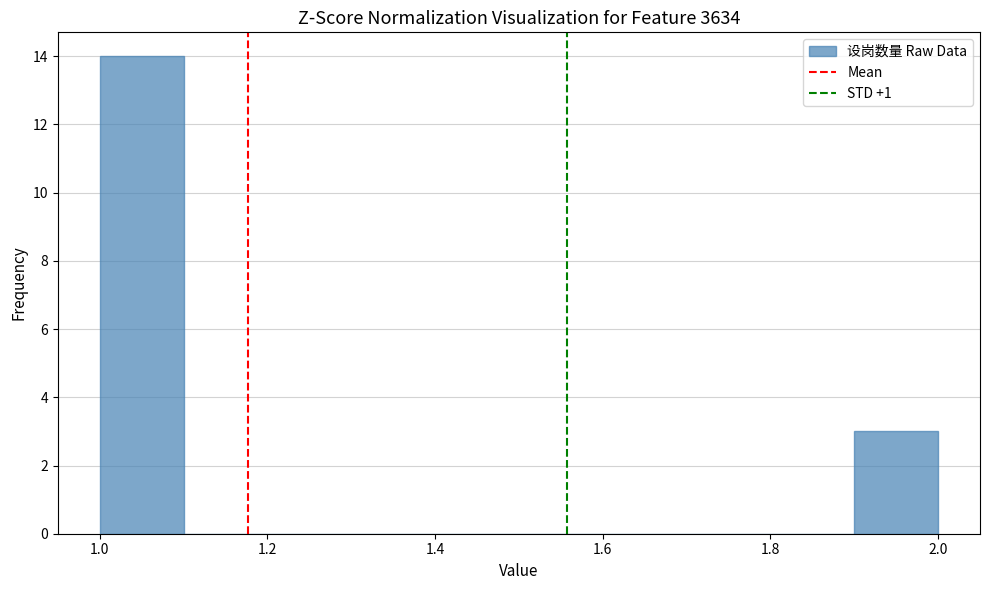

Which range on the x-axis has the tallest bar?

1.0 to 1.1